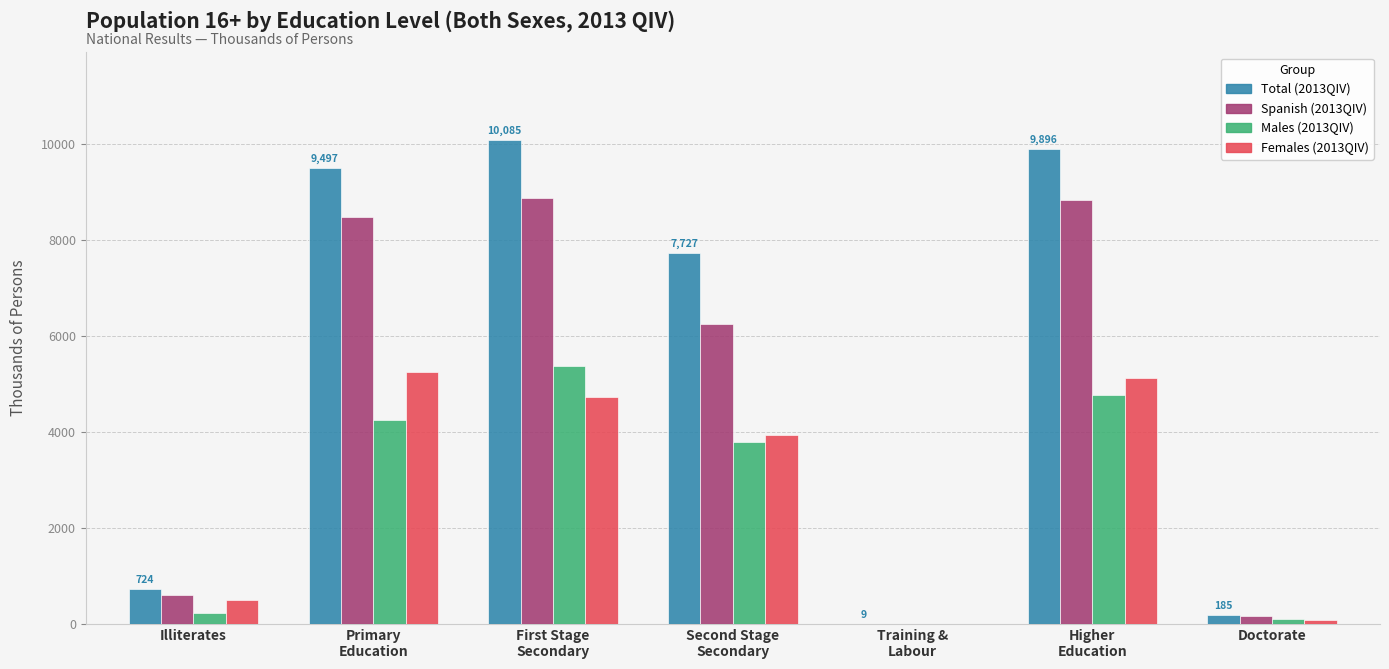

At which category is the sum across all series the highest?

First Stage
Secondary